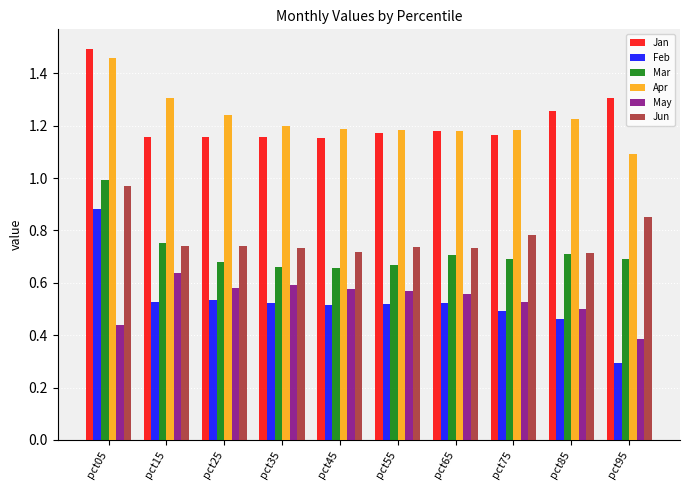

True or false: Jun has a value of 0.7 at pct65.

True